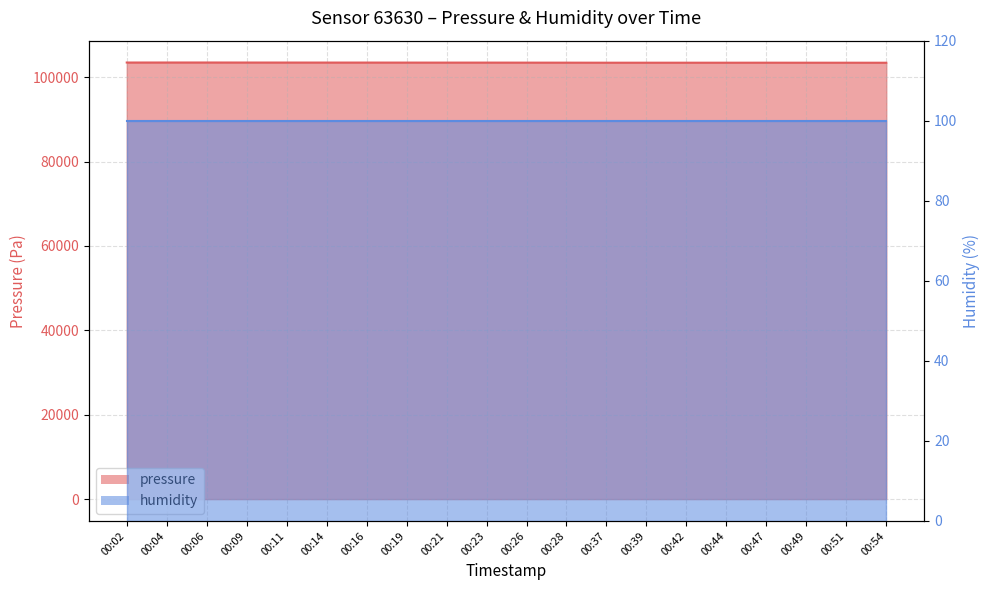

How many values are below 103456?

10